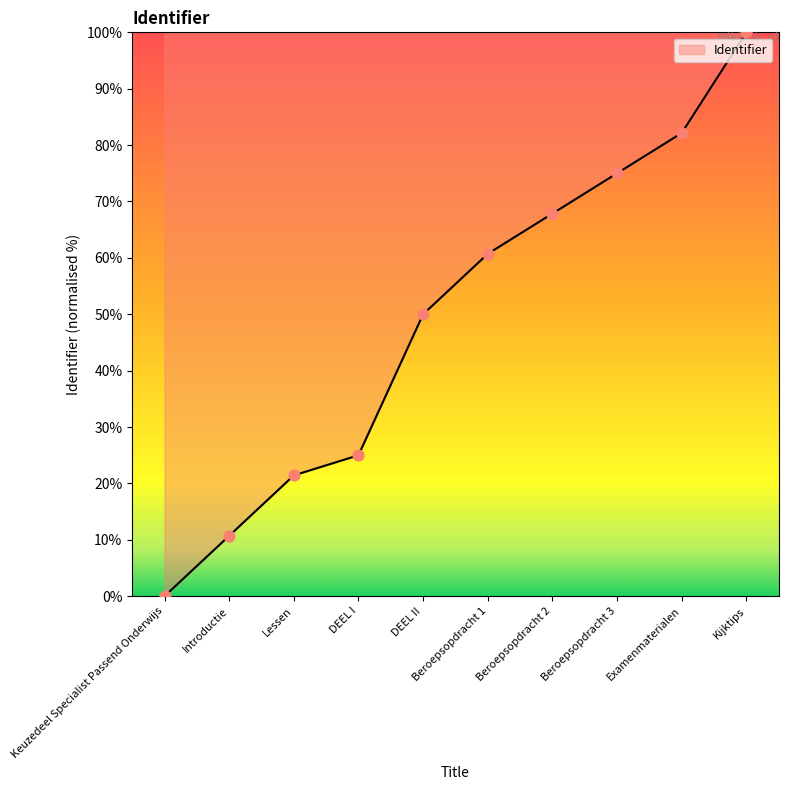

What is the change in value from DEEL I to DEEL II?

+25.0